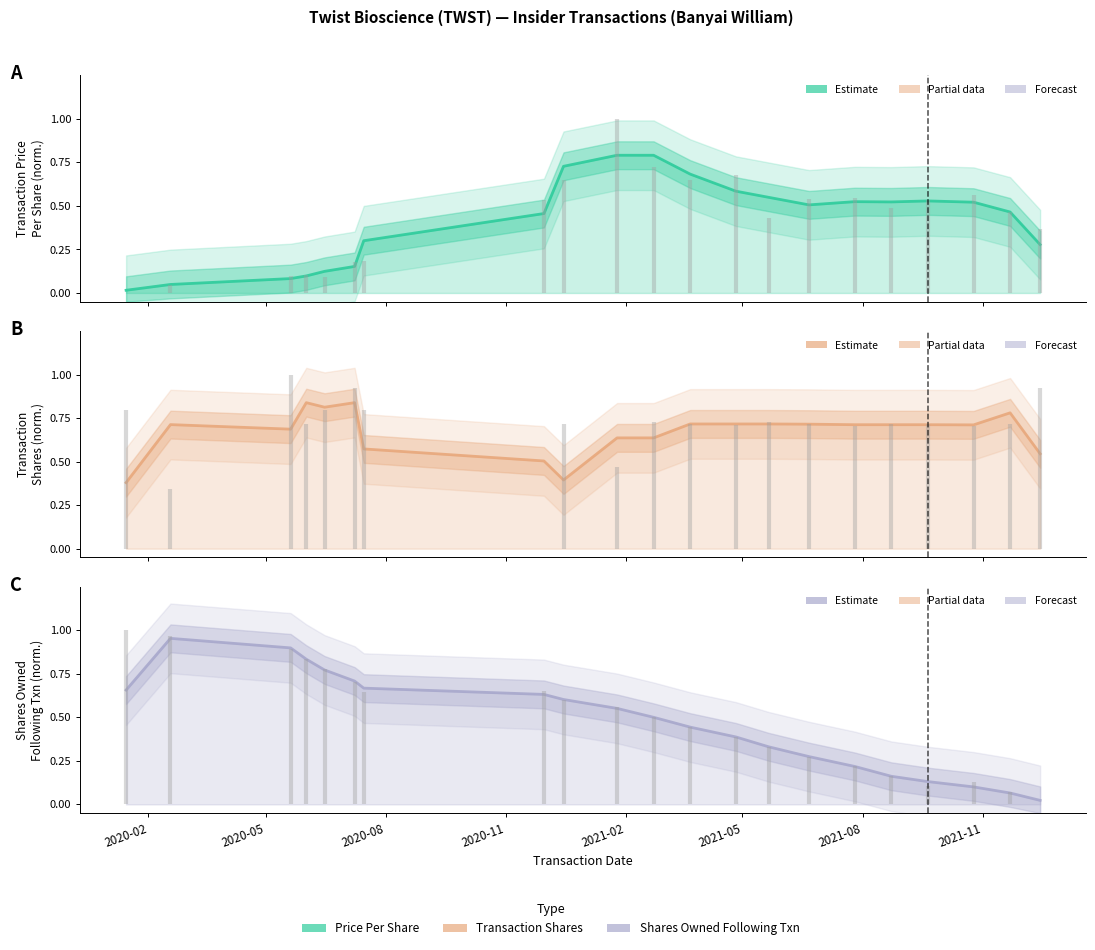

List the series in order of their overall mean, highest first.

Shares, OwnedFollowingTransaction, PricePerShare